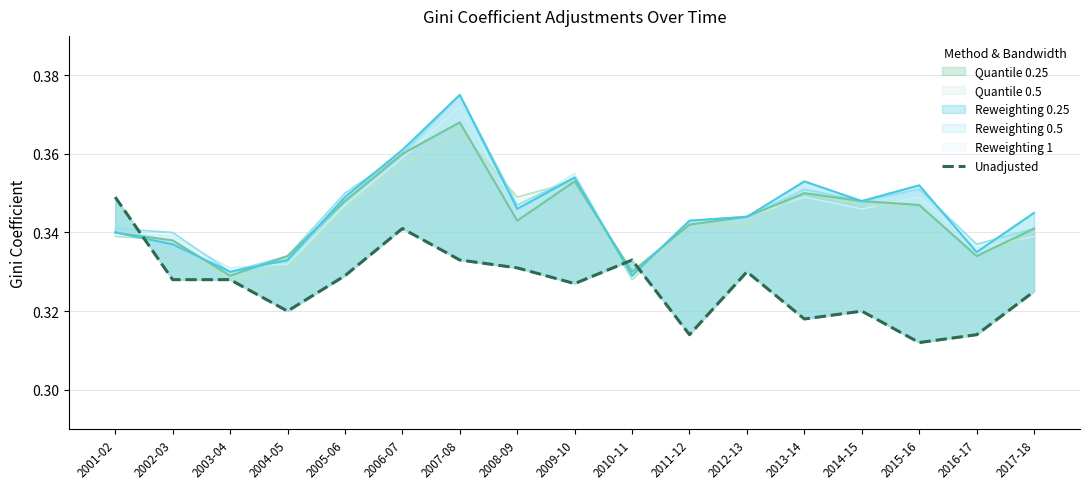

Reading left to right, list all the values displayed in this chart.

0.3	0.3	0.3	0.3	0.3	0.3	0.3	0.3	0.3	0.3	0.3	0.3	0.3	0.3	0.3	0.3	0.3